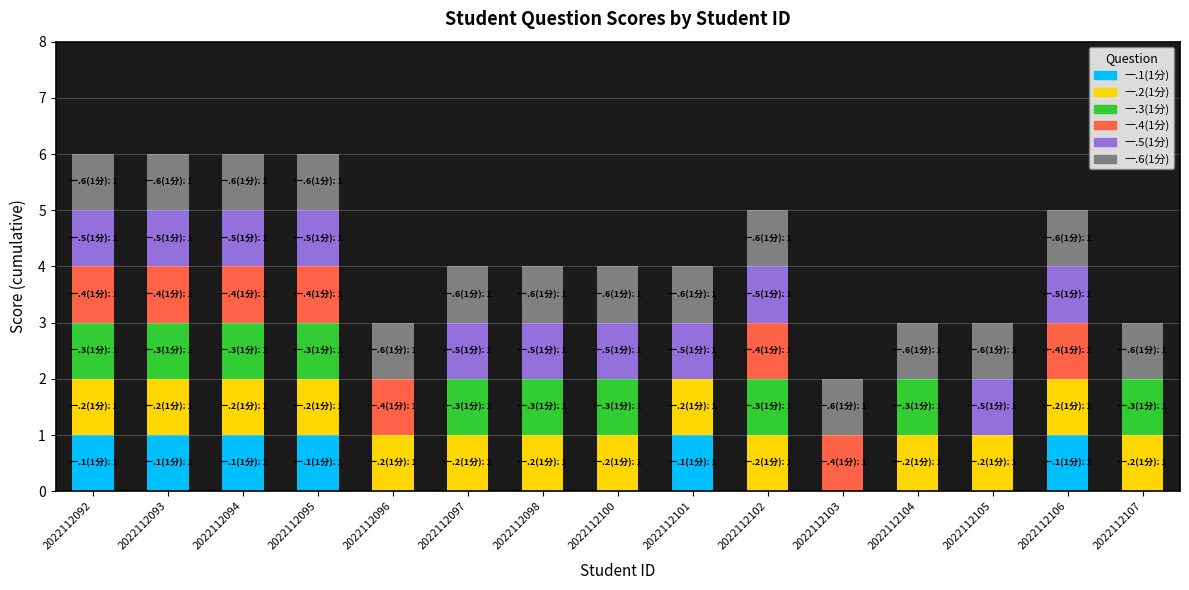

The value of 一.1(1分) at 2022112100 is 1. True or false?

False